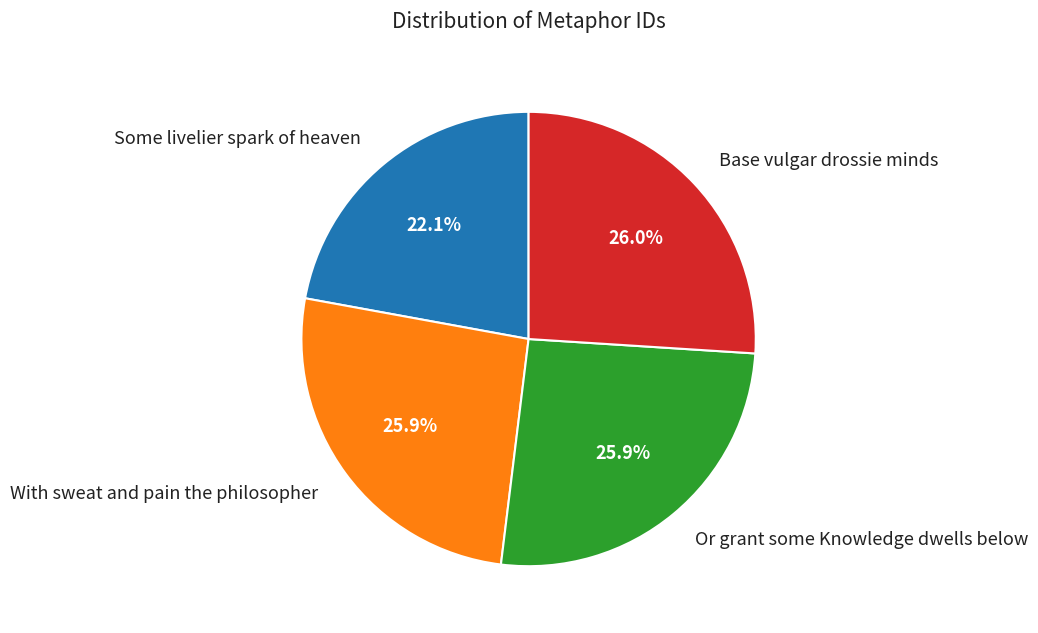

To the nearest percent, what percentage of the pie is With sweat and pain the philosopher?

26%